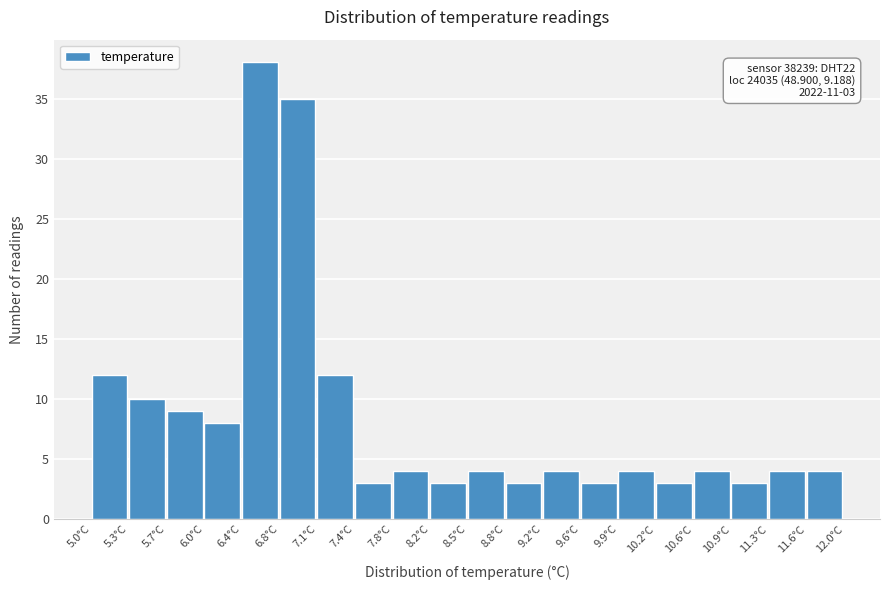

Which range on the x-axis has the tallest bar?

6.40 to 6.75